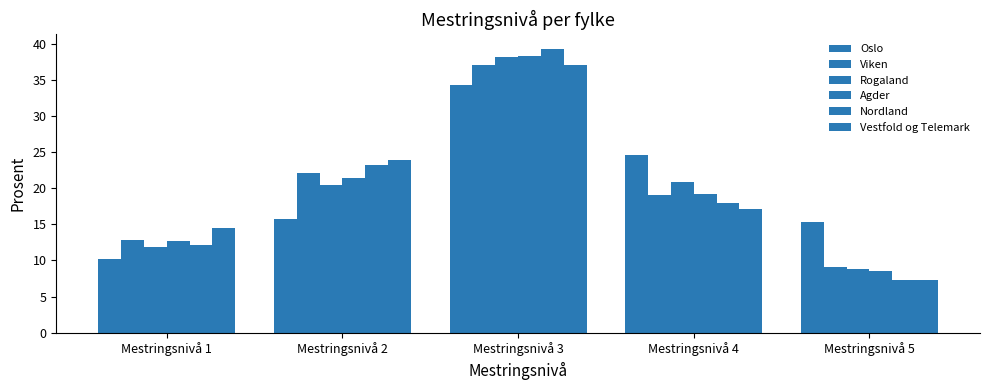

Does the chart contain any negative values?

No